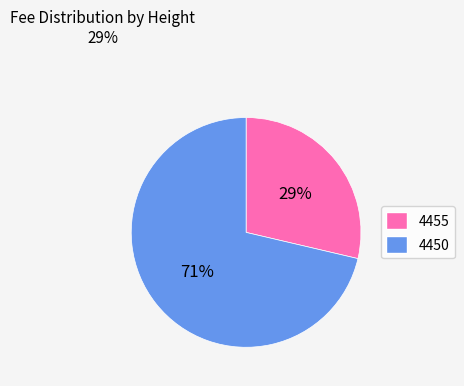

Is the sum of 4455 and 4450 greater than half?

Yes